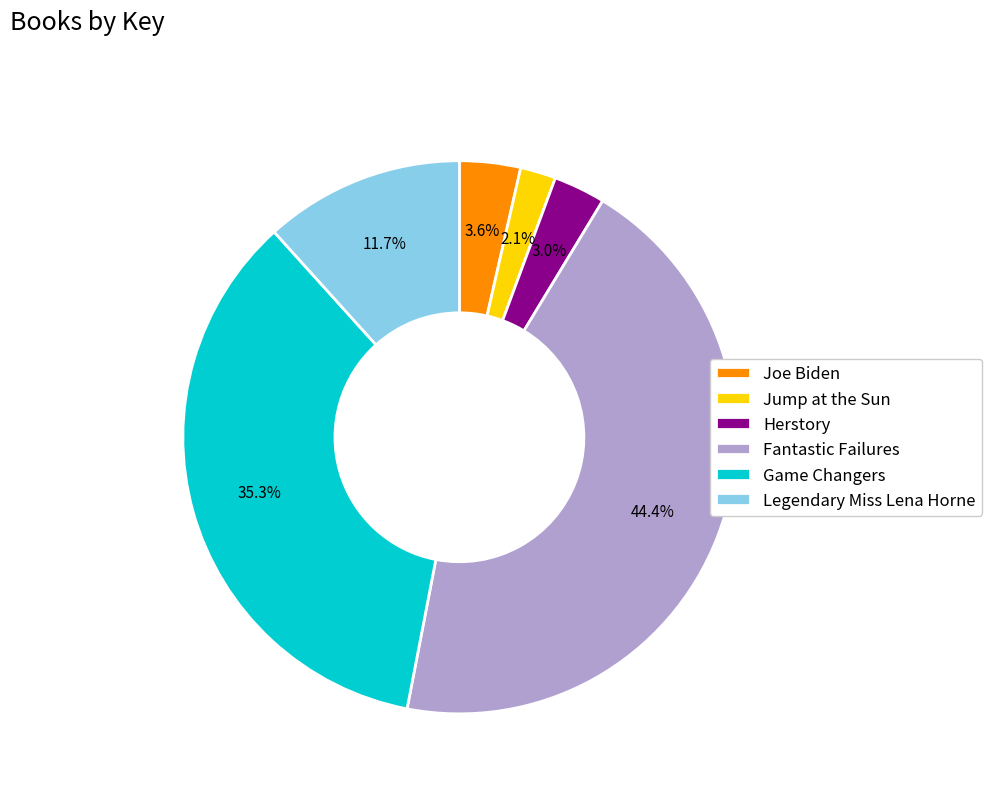

What portion of the pie excludes Joe Biden?

96.4%